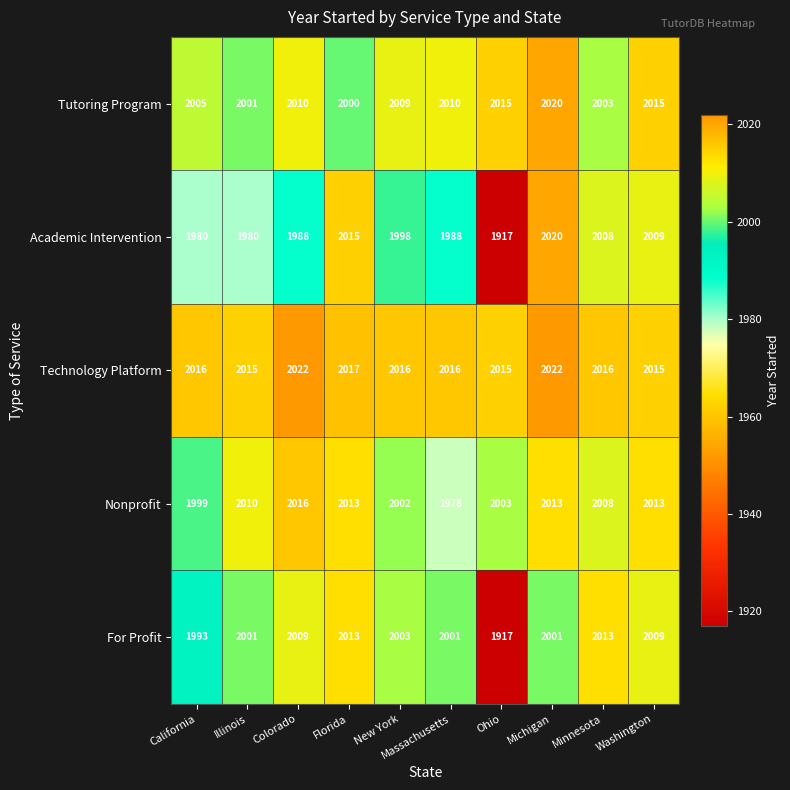

At New York, list the series in order from largest to smallest.

Technology Platform, Tutoring Program, For Profit, Nonprofit, Academic Intervention